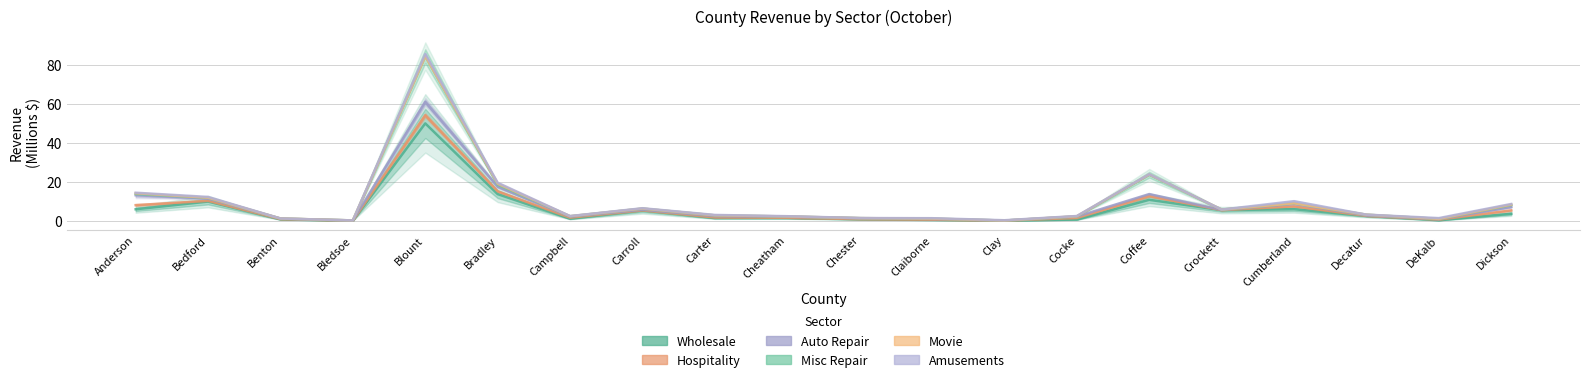

Reading right to left, what are all the values shown in this chart?

Wholesale: 3.6	0.3	2.5	5.9	5.4	10.8	0.6	0.1	0.5	0.8	1.4	1.4	5.2	1.1	13.7	49.9	0.0	0.7	9.9	5.9
Hospitality: 5.4	0.6	2.5	7.4	5.5	12.7	1.4	0.1	0.6	0.9	1.5	1.7	5.3	1.6	15.1	54.0	0.1	0.9	10.2	8.0
Auto Repair: 7.1	0.8	2.7	8.7	5.6	13.7	2.2	0.1	1.0	1.3	2.1	2.4	5.7	2.1	17.5	60.9	0.2	1.1	11.4	13.1
Misc Repair: 8.1	1.0	3.1	9.0	5.7	23.6	2.3	0.1	1.1	1.4	2.2	2.8	6.3	2.3	18.5	84.4	0.2	1.2	11.8	13.7
Movie: 8.3	1.0	3.1	9.0	5.7	23.8	2.3	0.1	1.1	1.4	2.2	2.8	6.3	2.4	19.0	84.4	0.2	1.2	11.8	14.1
Amusements: 8.6	1.4	3.2	10.1	5.7	23.9	2.5	0.3	1.3	1.4	2.4	3.0	6.4	2.4	19.5	85.5	0.2	1.2	12.2	14.4